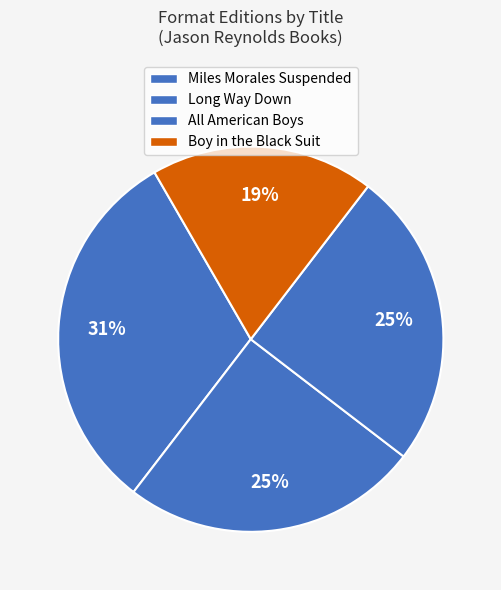

How many slices are in this pie chart?

4